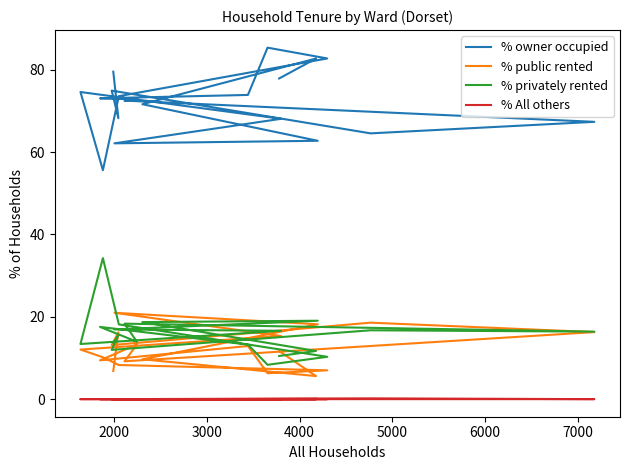

How many values in the % public rented series are below 12?

10